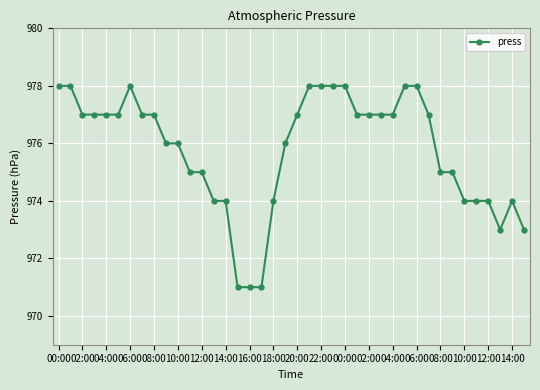

What is the greatest value displayed?

978